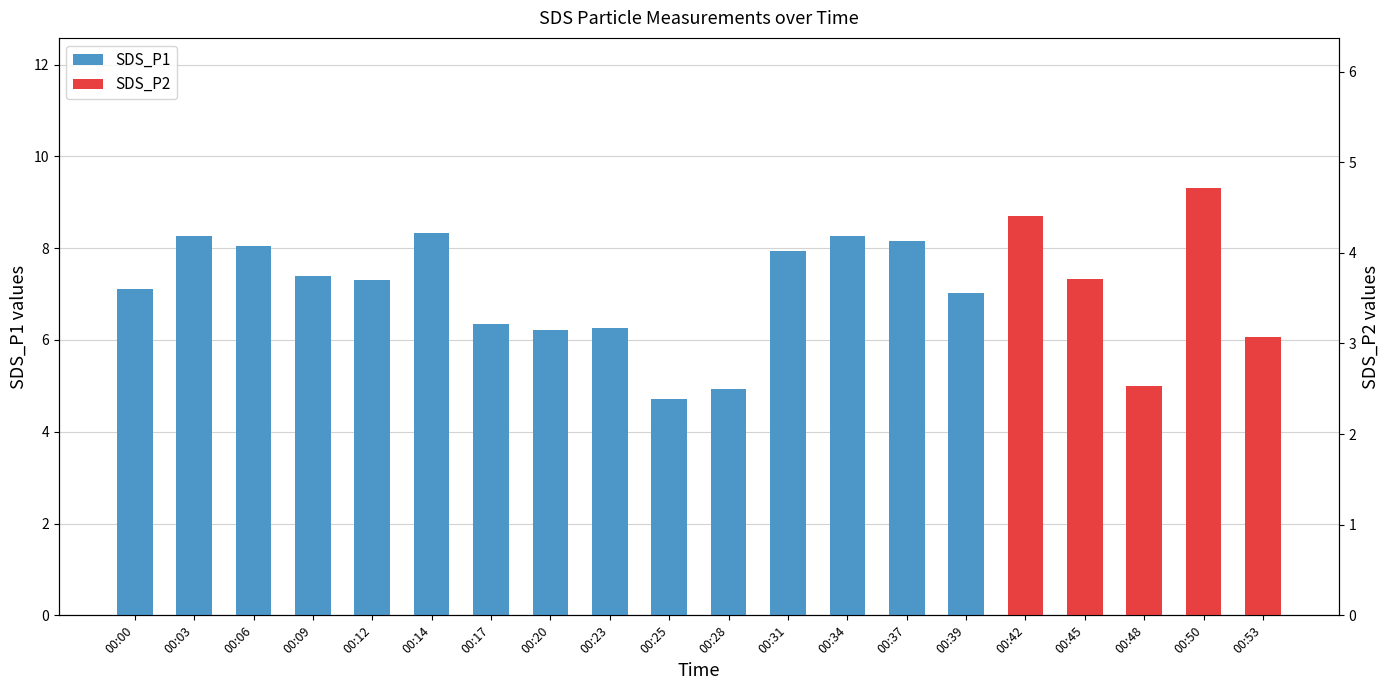

Rank the categories by value from lowest to highest.

00:53, 00:48, 00:28, 00:25, 00:45, 00:39, 00:17, 00:09, 00:23, 00:50, 00:31, 00:37, 00:06, 00:20, 00:34, 00:12, 00:14, 00:00, 00:03, 00:42